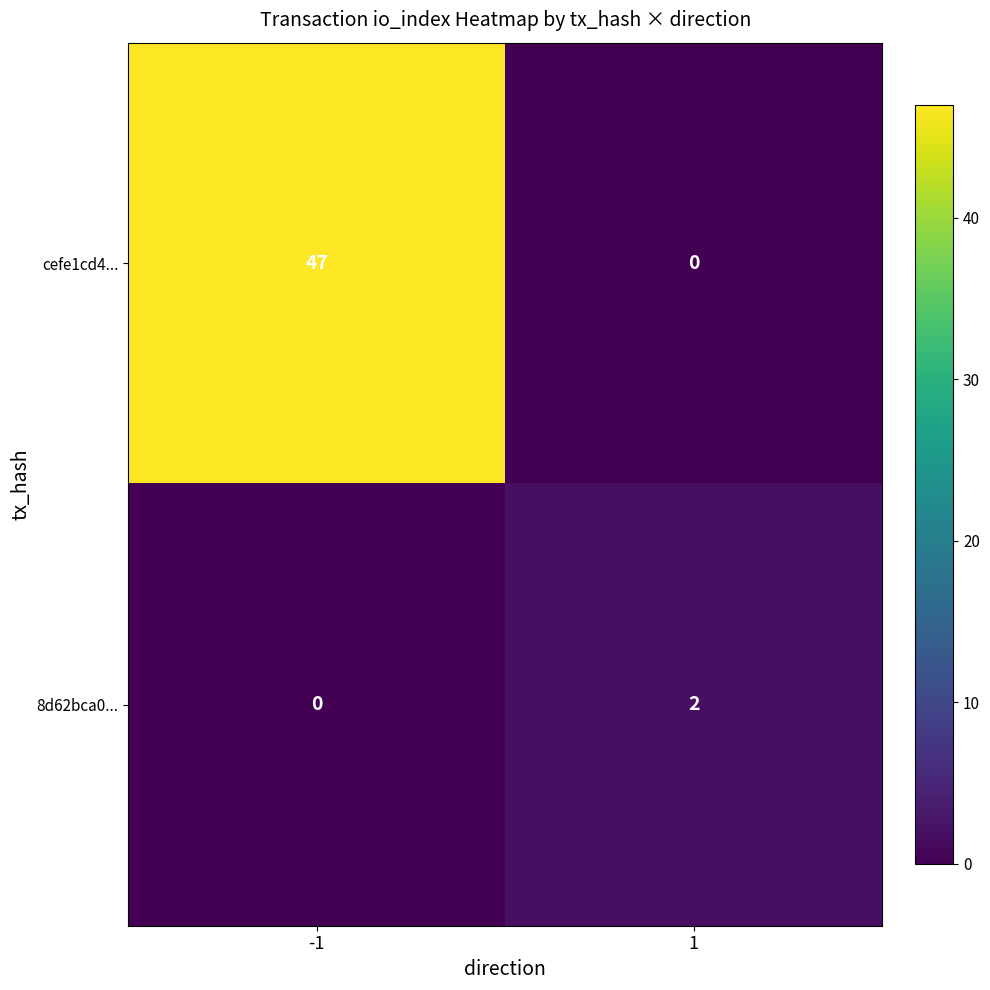

Rank the series by their average value, from highest to lowest.

cefe1cd4..., 8d62bca0...